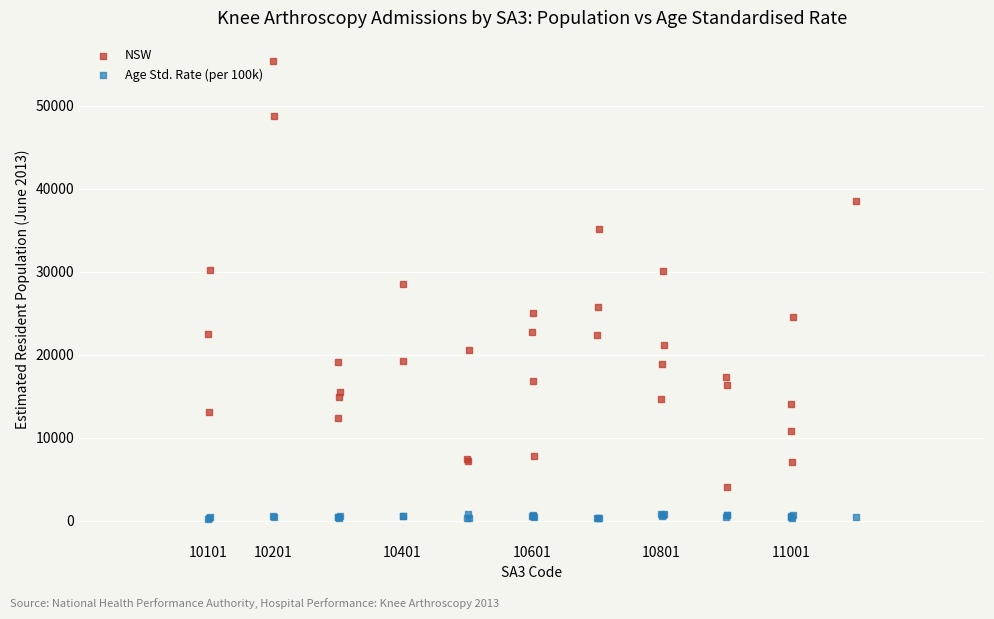

What is the X range (max minus min) for the scatter plot?

1000